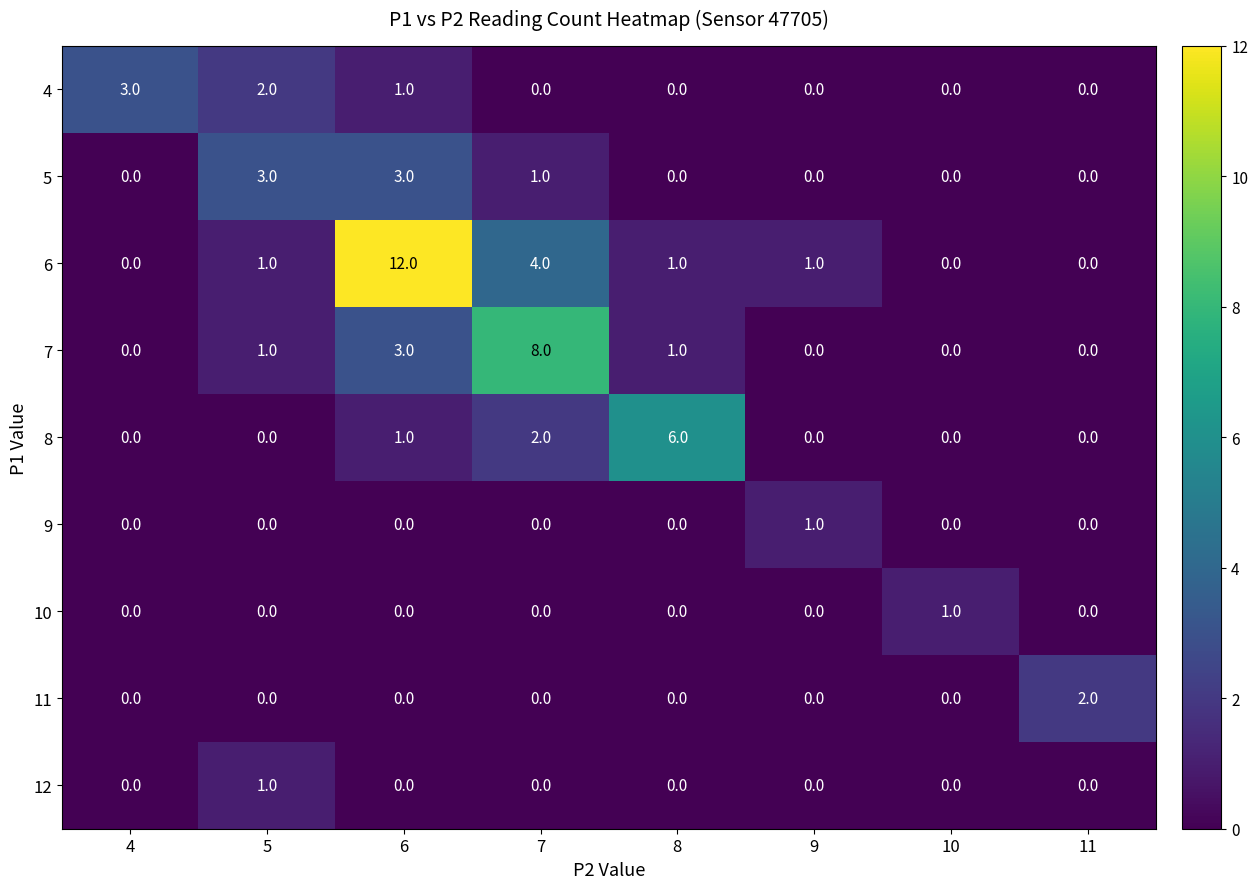

Where is 8 nearest to the value 3?

7